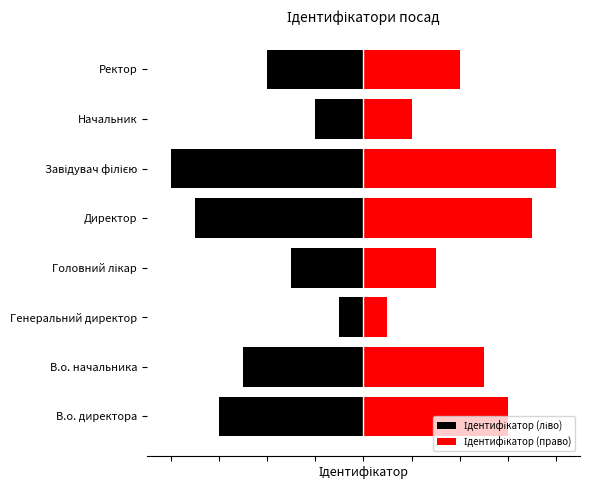

Rank the series by their average value, from lowest to highest.

Ідентифікатор (ліво), Ідентифікатор (право)